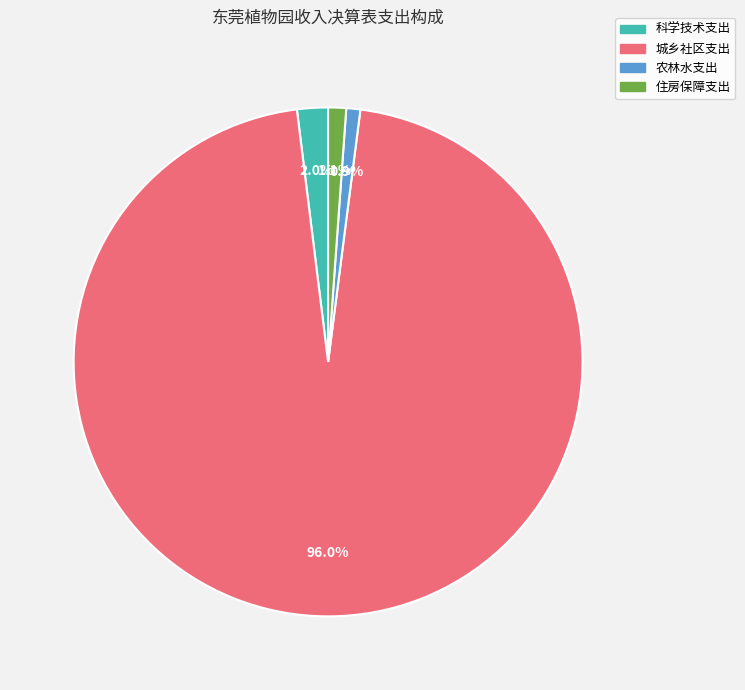

True or false: 住房保障支出 accounts for 11% of the total.

False